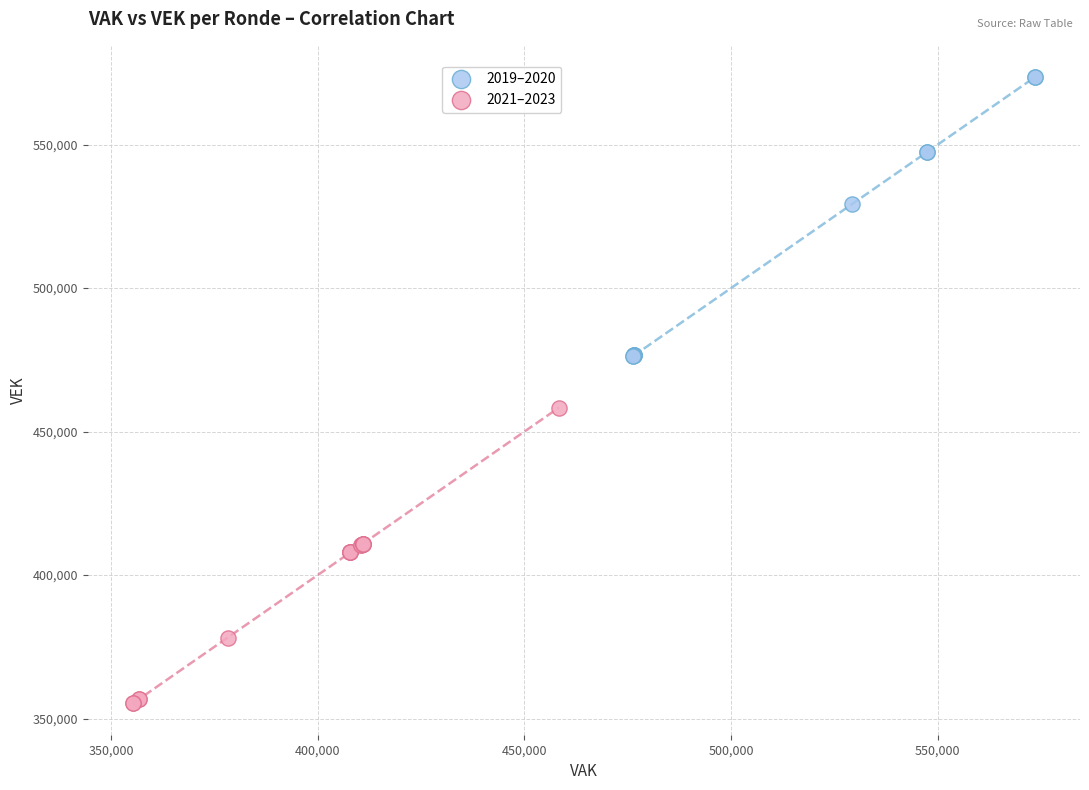

What are all the series names shown in the legend?

2019–2020, 2021–2023